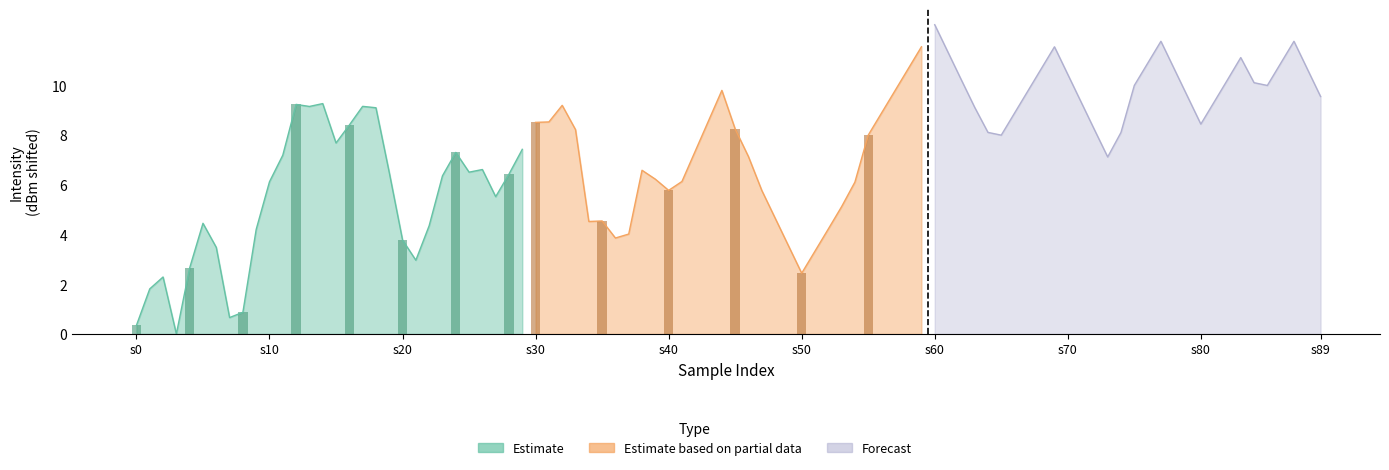

What are all the series names shown in the legend?

Estimate, Estimate based on partial data, Forecast